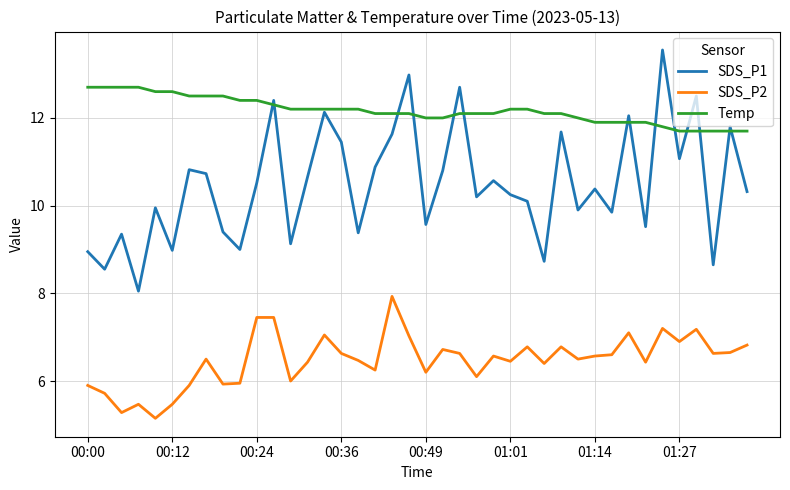

Which series has the largest range (max minus min)?

SDS_P1